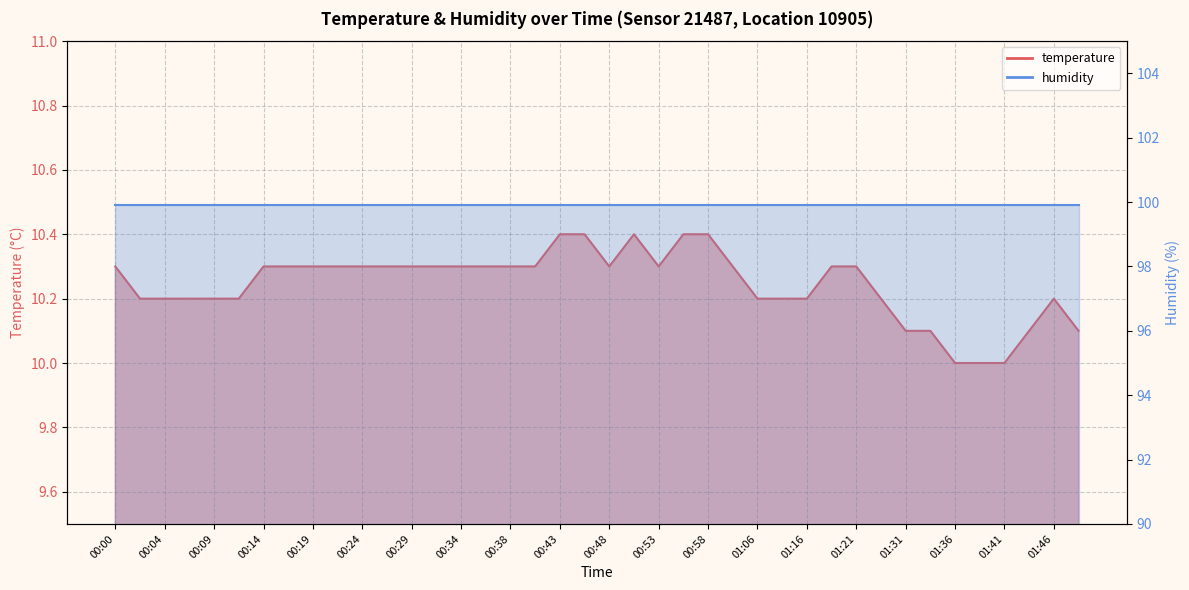

Rank the categories by value from lowest to highest.

01:36, 01:39, 01:41, 01:31, 01:34, 01:44, 01:48, 00:02, 00:04, 00:07, 00:09, 00:12, 01:06, 01:13, 01:16, 01:26, 01:46, 00:00, 00:14, 00:17, 00:19, 00:21, 00:24, 00:26, 00:29, 00:31, 00:34, 00:36, 00:38, 00:41, 00:48, 00:53, 01:01, 01:18, 01:21, 00:43, 00:46, 00:51, 00:56, 00:58